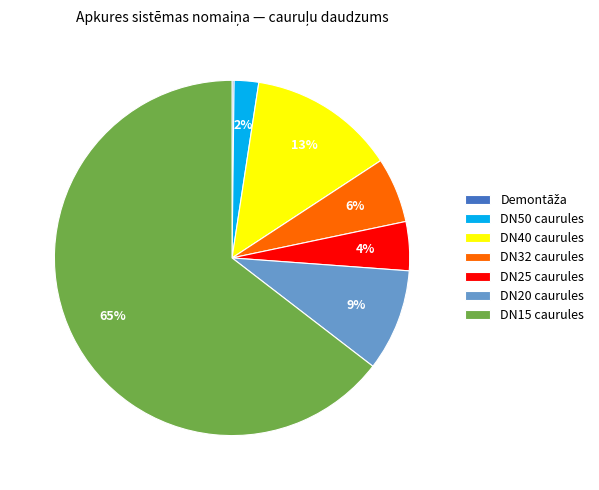

Do DN32 caurules and DN25 caurules together represent more than half of the pie?

No